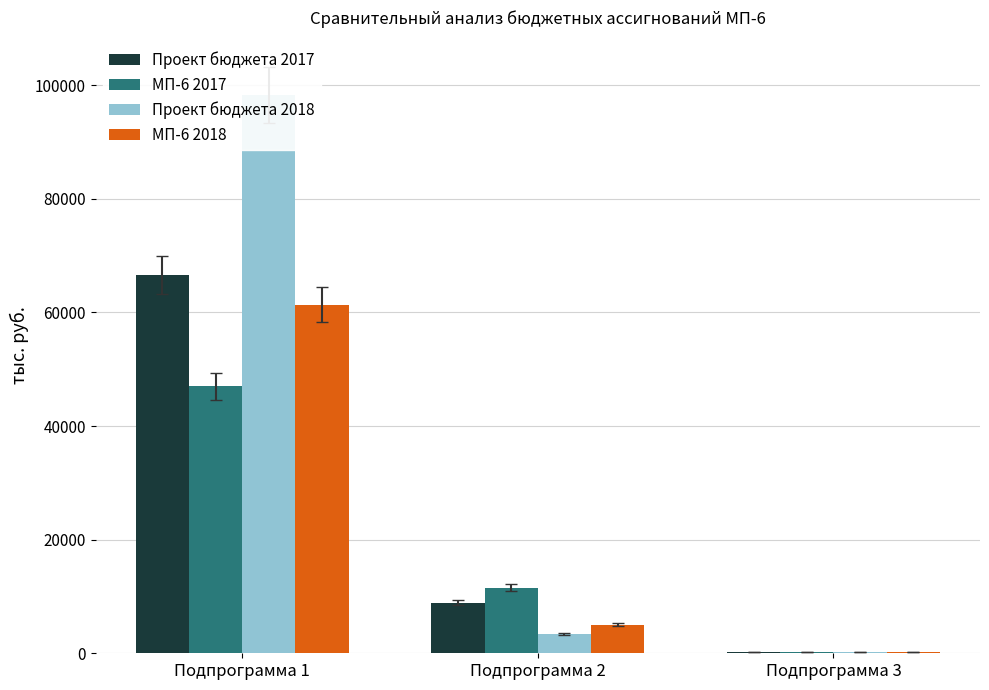

Rank the series by their maximum value, from highest to lowest.

Проект бюджета 2018, Проект бюджета 2017, МП-6 2018, МП-6 2017